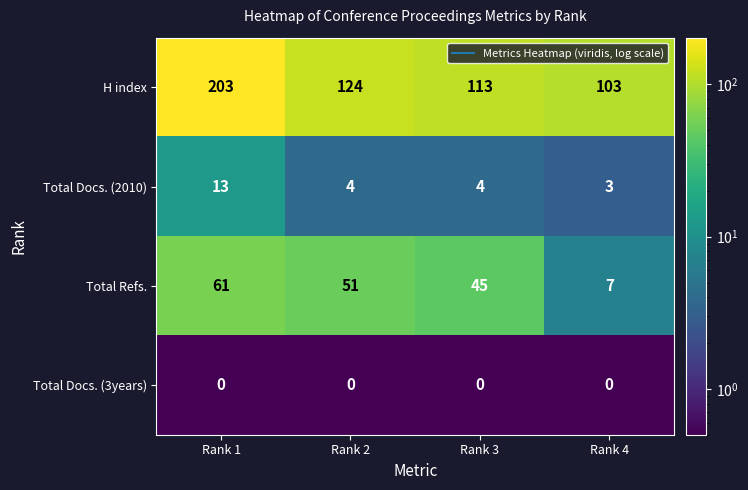

Which series has the largest range (max minus min)?

H index